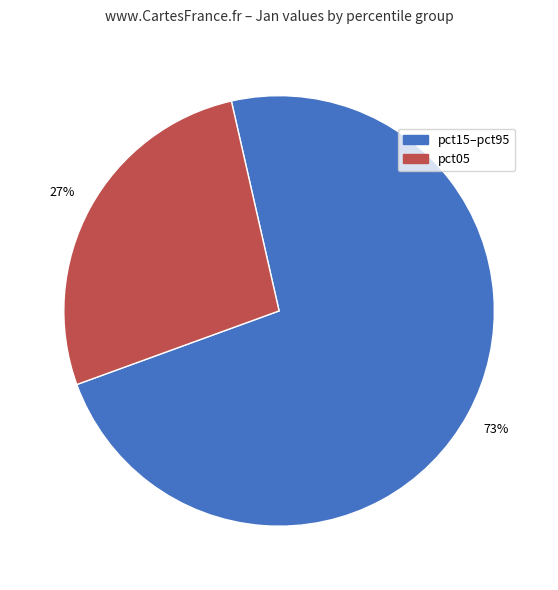

What is the majority slice?

pct15–pct95